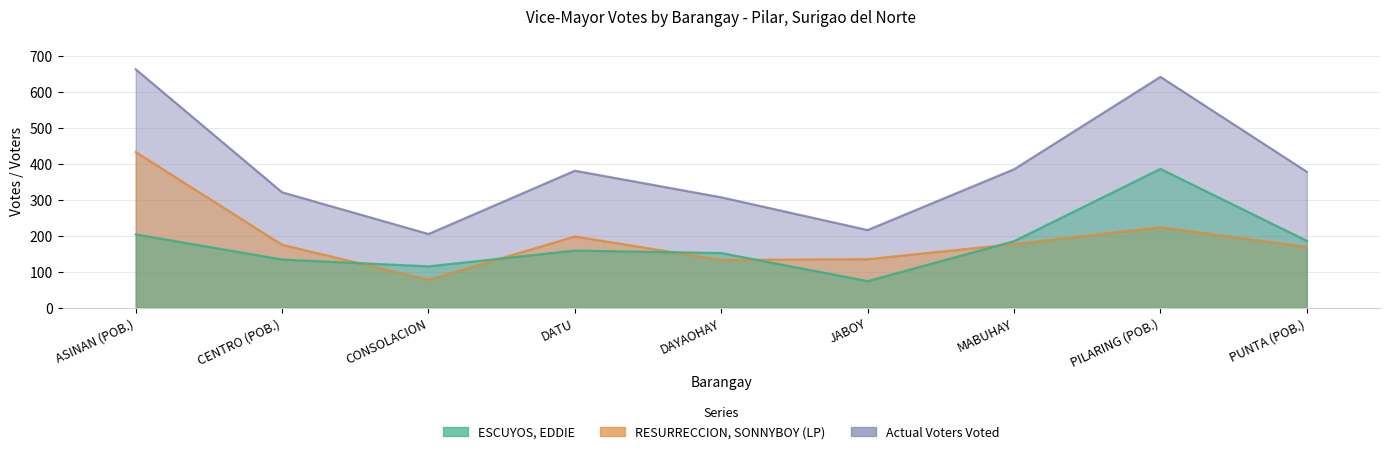

Is the value of RESURRECCION, SONNYBOY (LP) at PILARING (POB.) greater than the value of ESCUYOS, EDDIE at CENTRO (POB.)?

Yes